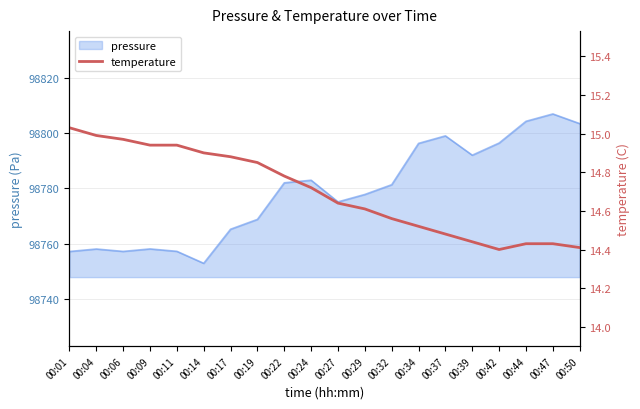

The chart shows a value of 14.4 at 00:50. True or false?

True